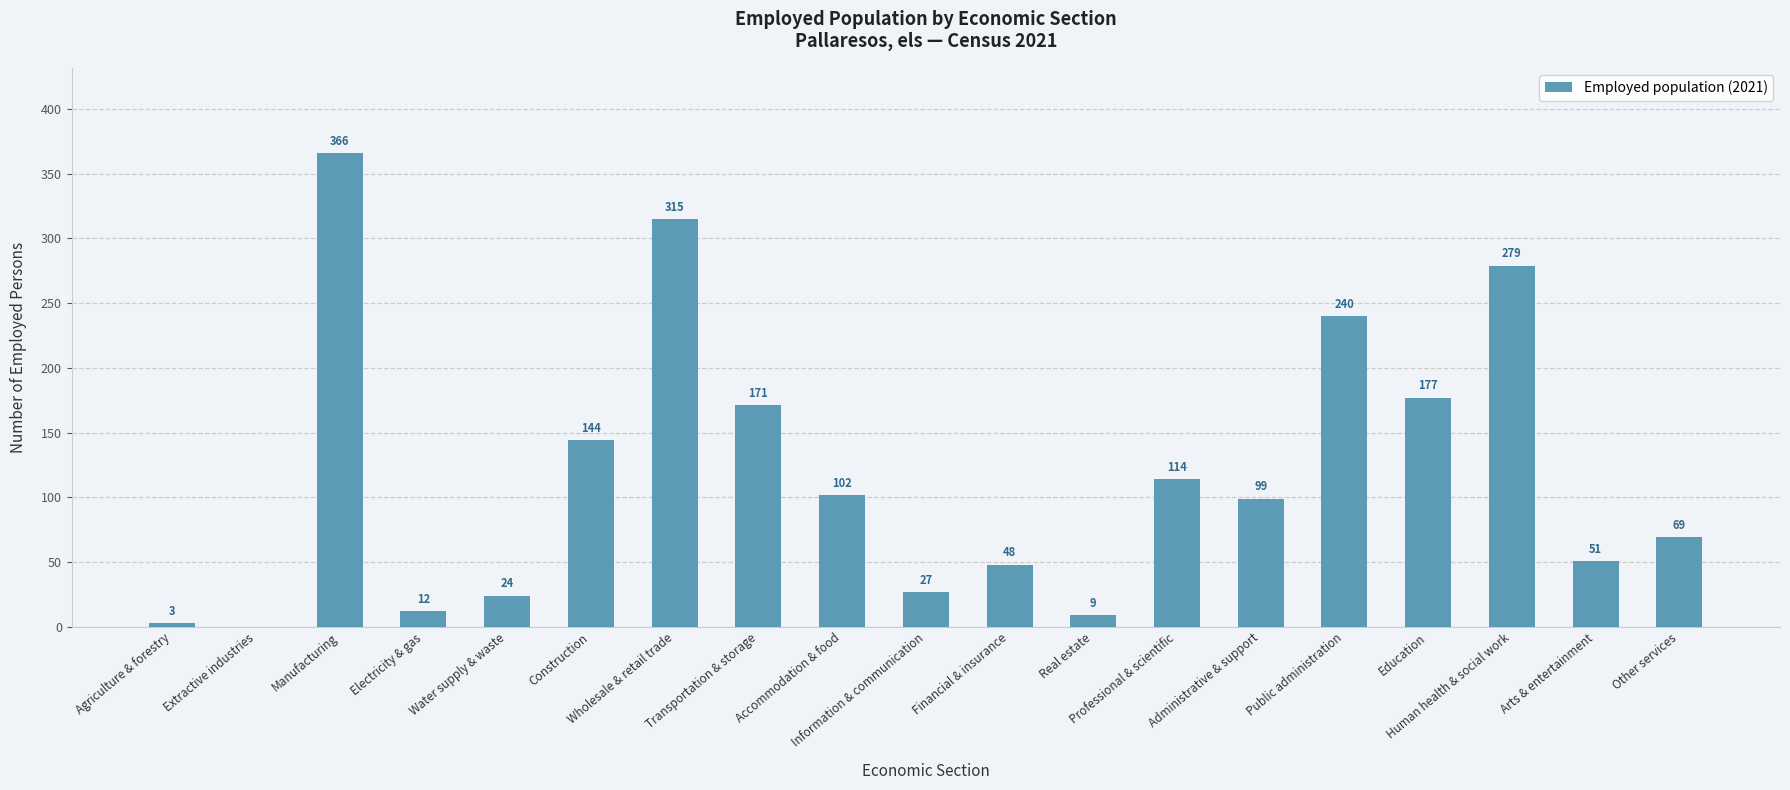

Where is the data nearest to the value 183?

Education